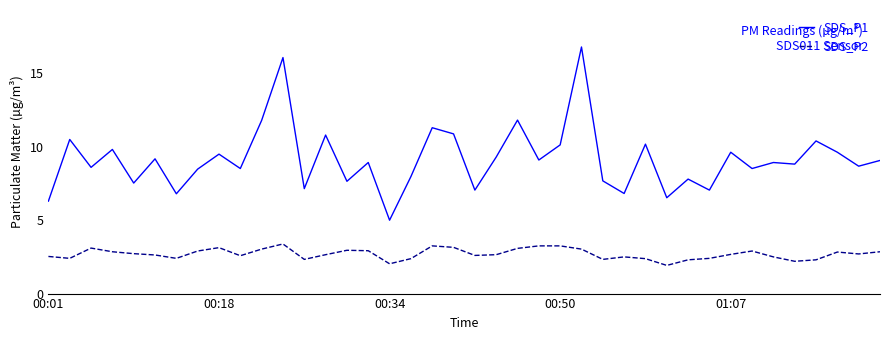

Rank the series by their maximum value, from highest to lowest.

SDS_P1, SDS_P2